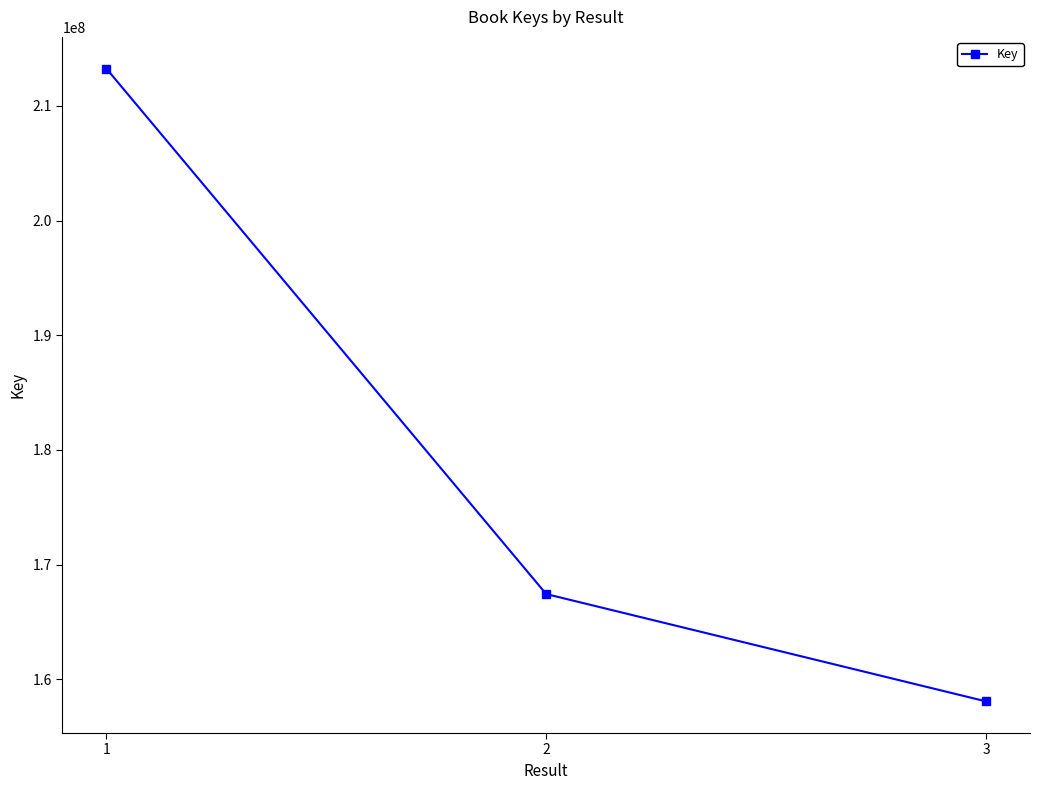

List the labels in order of value, smallest first.

3, 2, 1